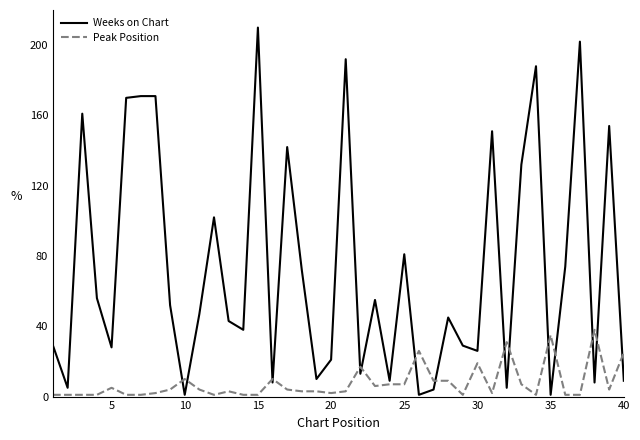

Which series has the largest total across all categories?

Weeks on Chart